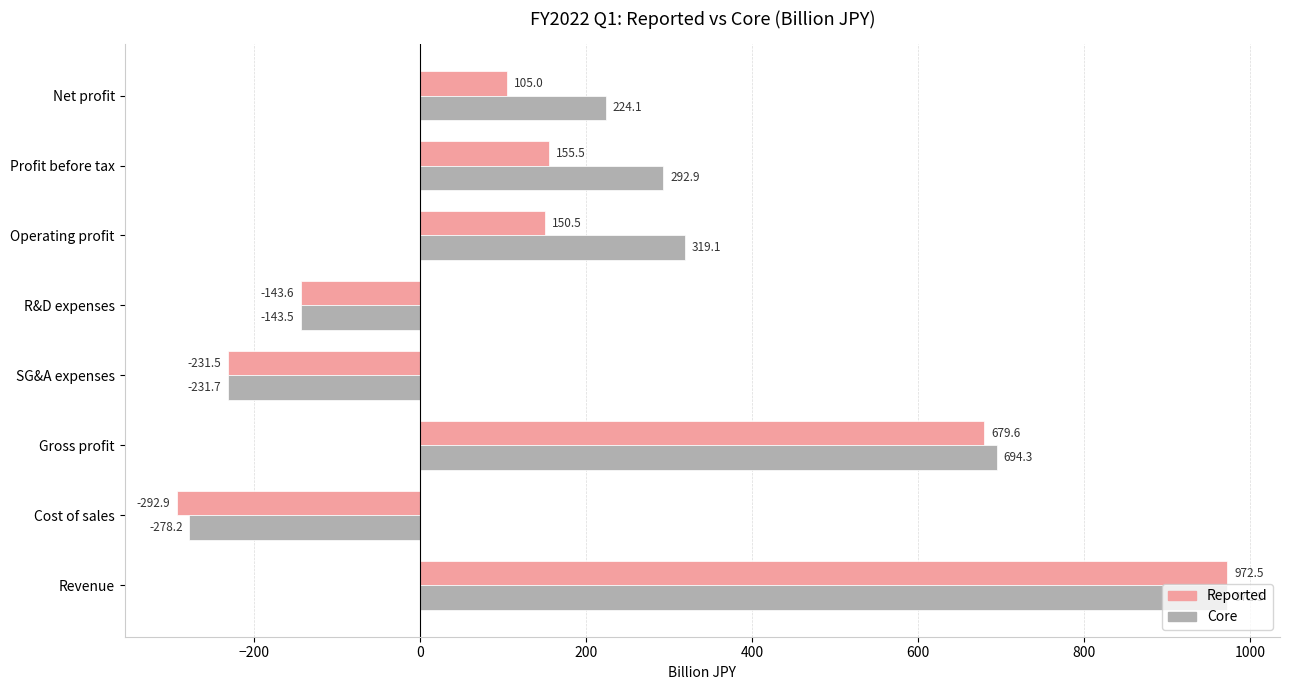

List the series in order of their overall mean, highest first.

Core, Reported